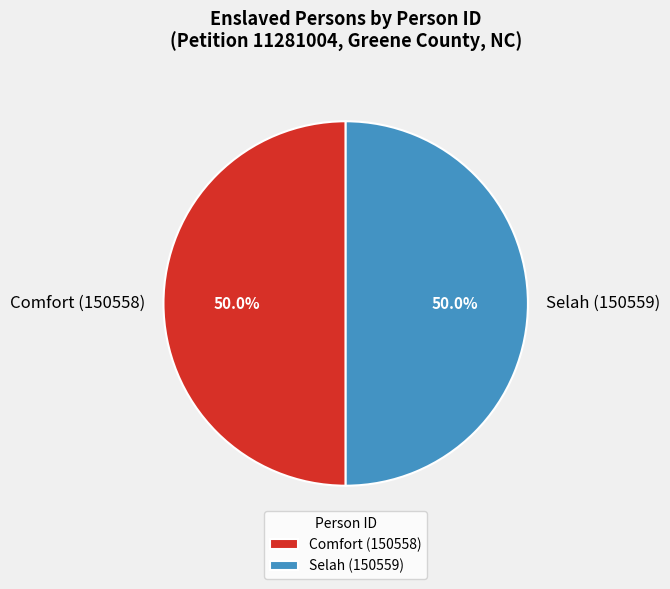

How many slices are in this pie chart?

2